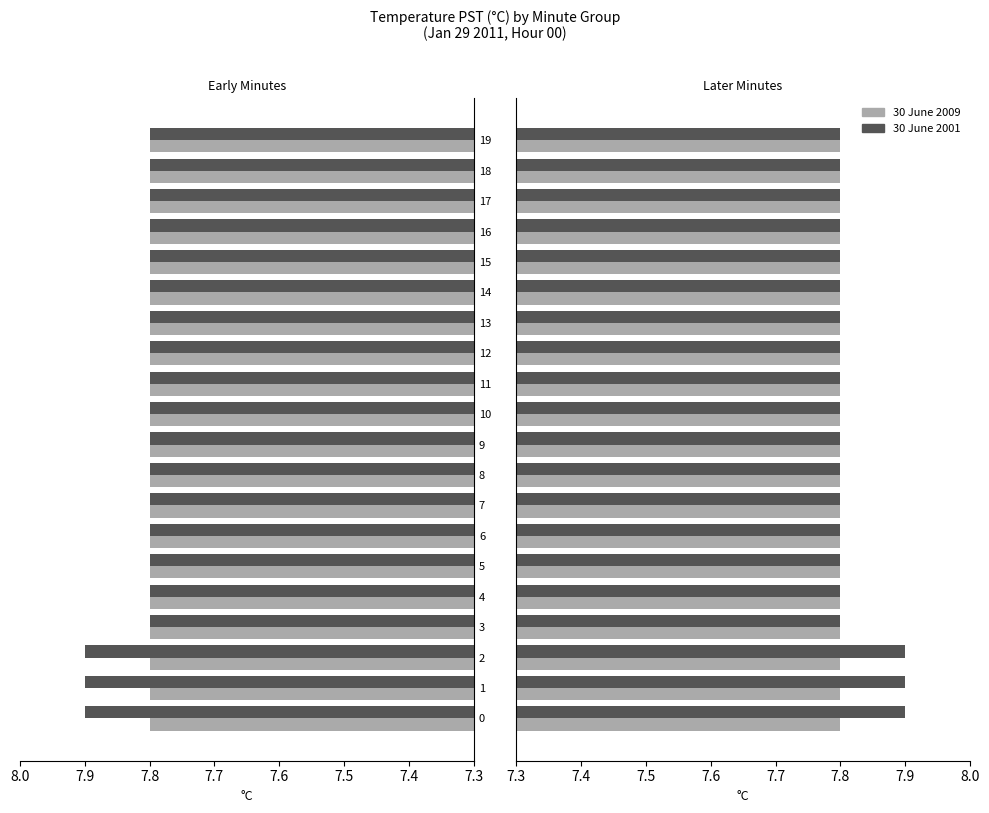

The 30 June 2001 series shows 12.0 at 14. True or false?

False